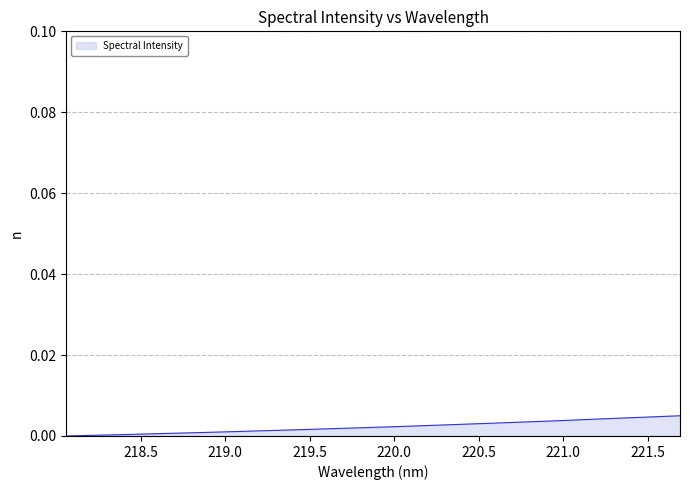

Reading right to left, what are all the values shown in this chart?

221.6902=0.0	221.4993=0.0	221.3083=0.0	221.1174=0.0	220.9264=0.0	220.7354=0.0	220.5444=0.0	220.3533=0.0	220.1623=0.0	219.9712=0.0	219.7801=0.0	219.589=0.0	219.3979=0.0	219.2067=0.0	219.0156=0.0	218.8244=0.0	218.6332=0.0	218.442=0.0	218.2508=0.0	218.0596=0.0